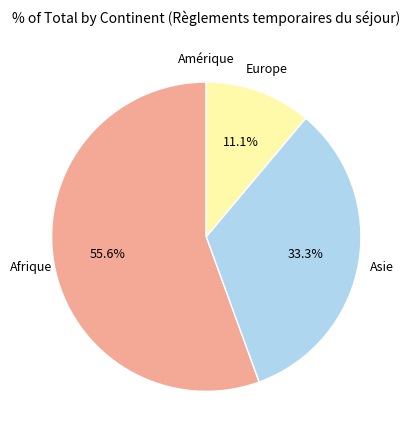

Is there a majority slice in this chart?

Yes